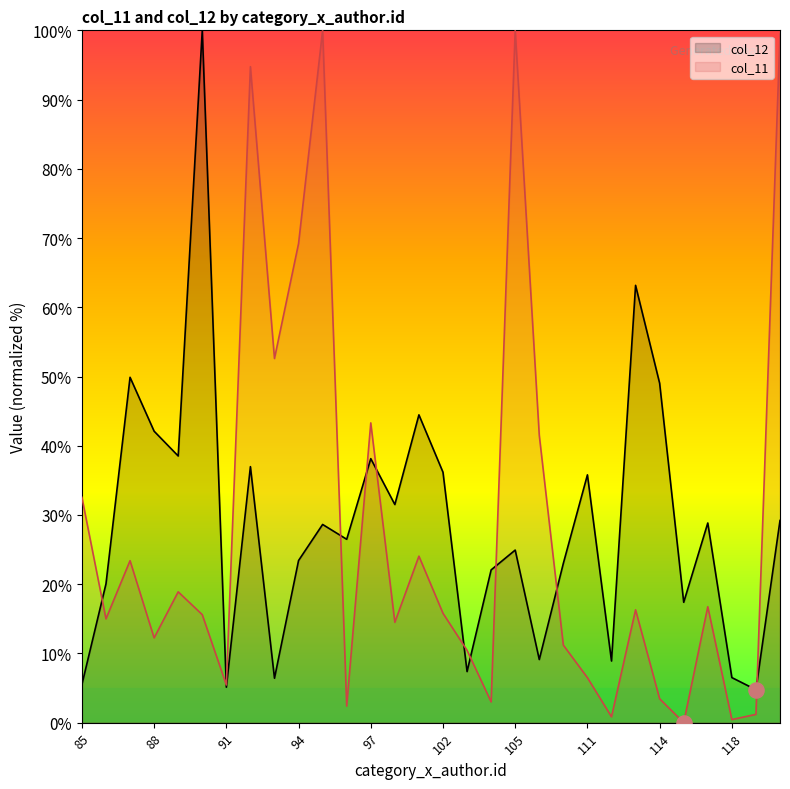

Which series has the largest Y range (max minus min)?

col_11